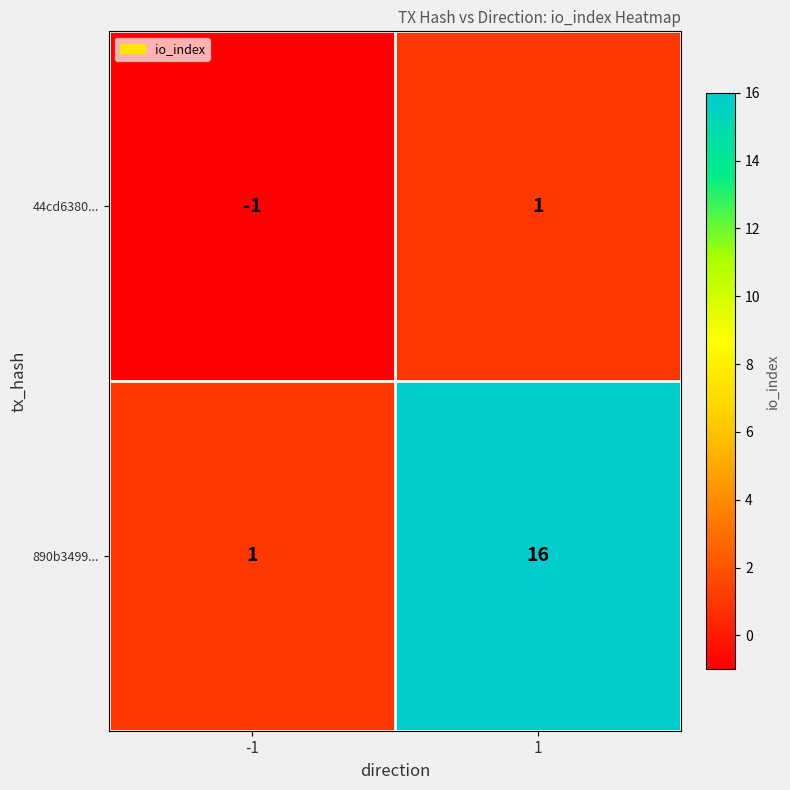

True or false: 890b3499... has a value of 1 at -1.

True